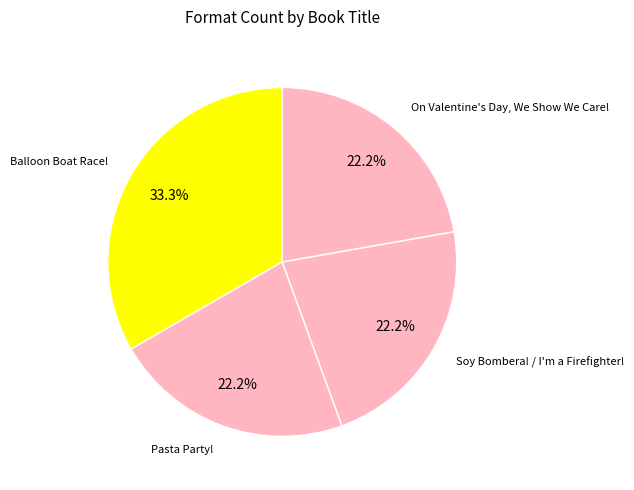

To the nearest percent, what is the difference between the largest and smallest slice percentages?

11%